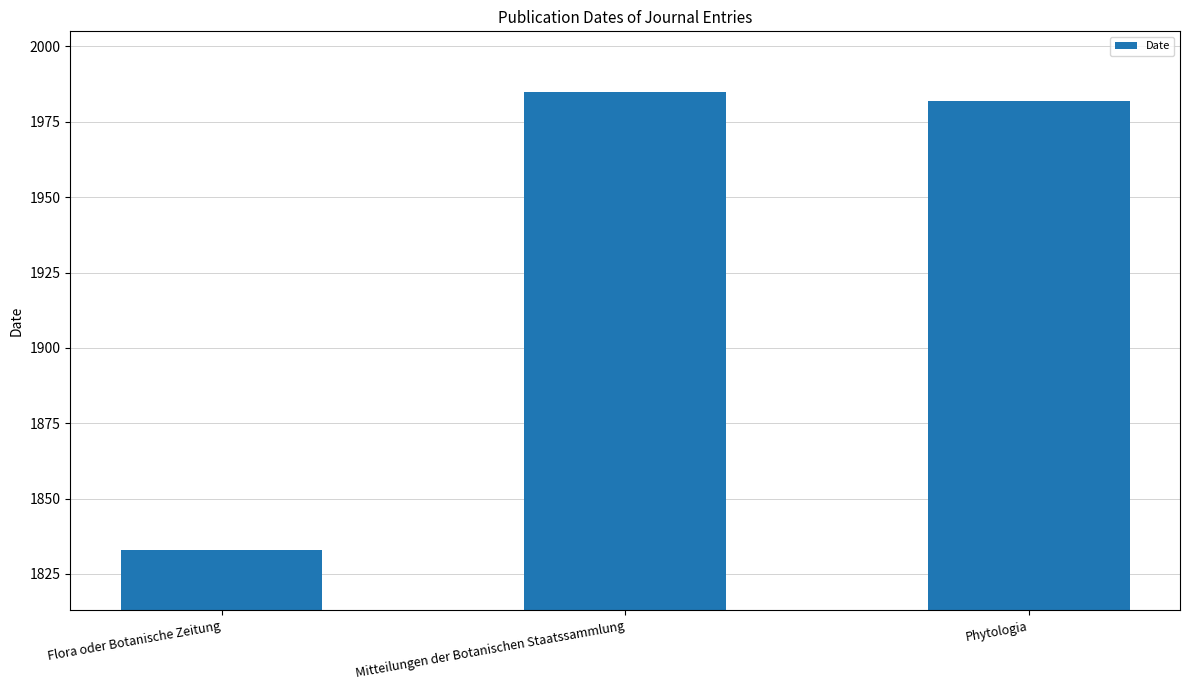

List the labels in order of value, largest first.

Mitteilungen der Botanischen Staatssammlung, Phytologia, Flora oder Botanische Zeitung